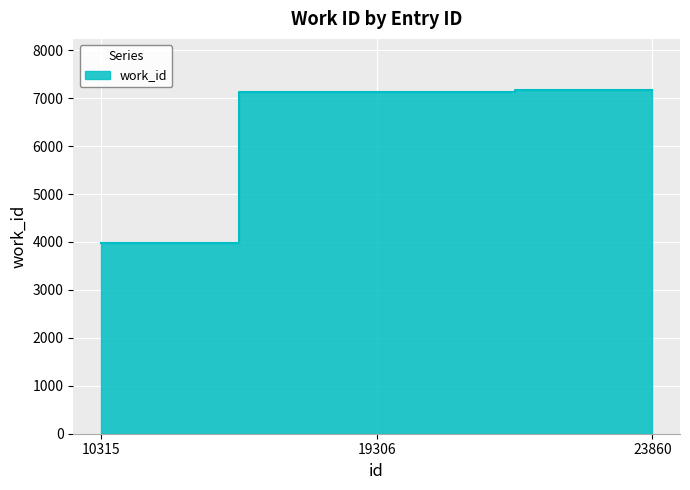

The value at 10315 is 3974. True or false?

True